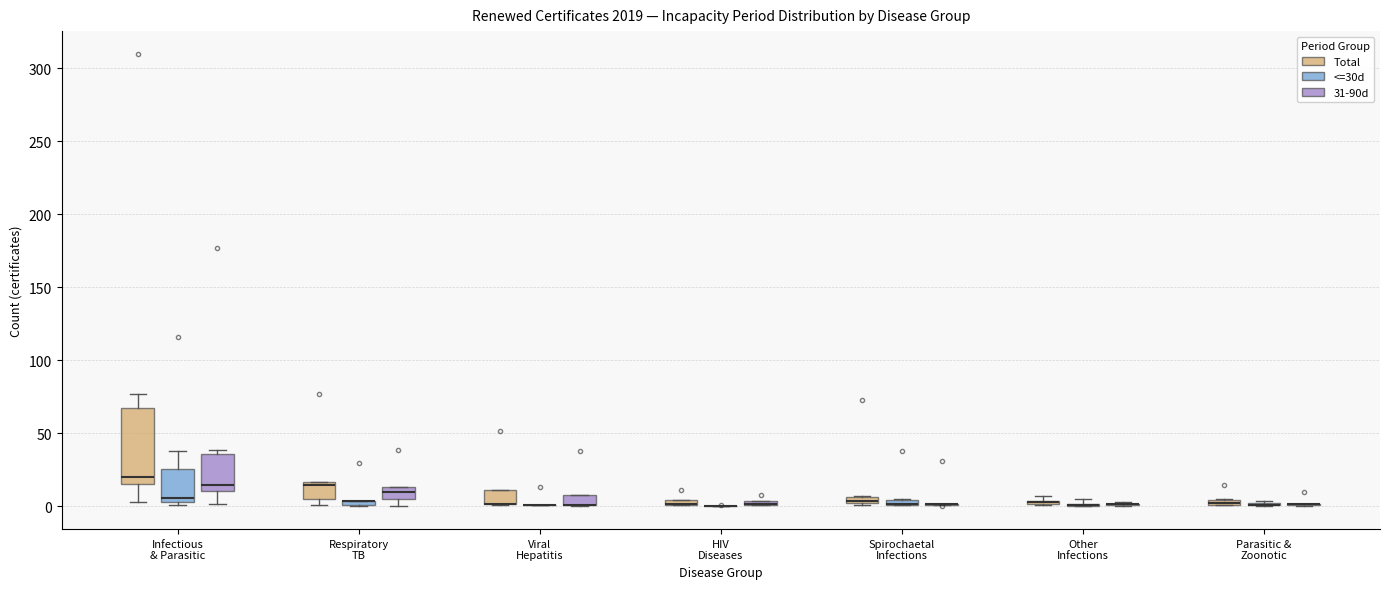

Which box is the tallest, from its lower edge to its upper edge?

Infectious & Parasitic (Total)